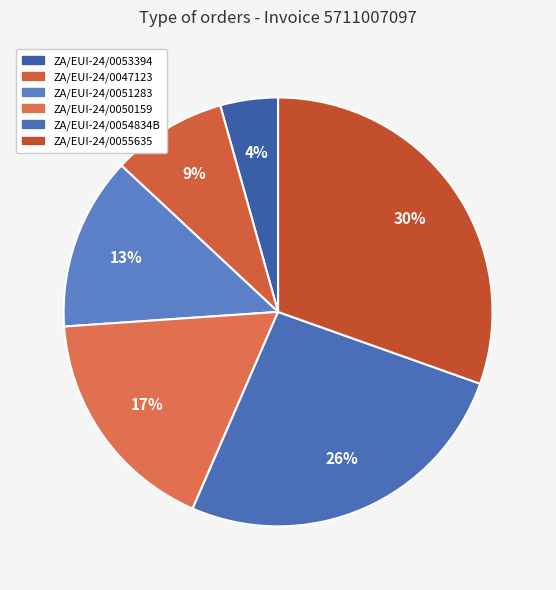

To the nearest percent, what portion does ZA/EUI-24/0054834B represent?

26%